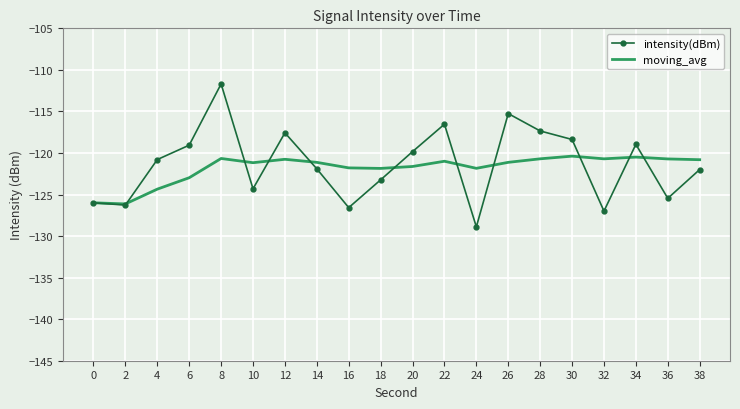

At which category does the chart reach its peak across all series?

8